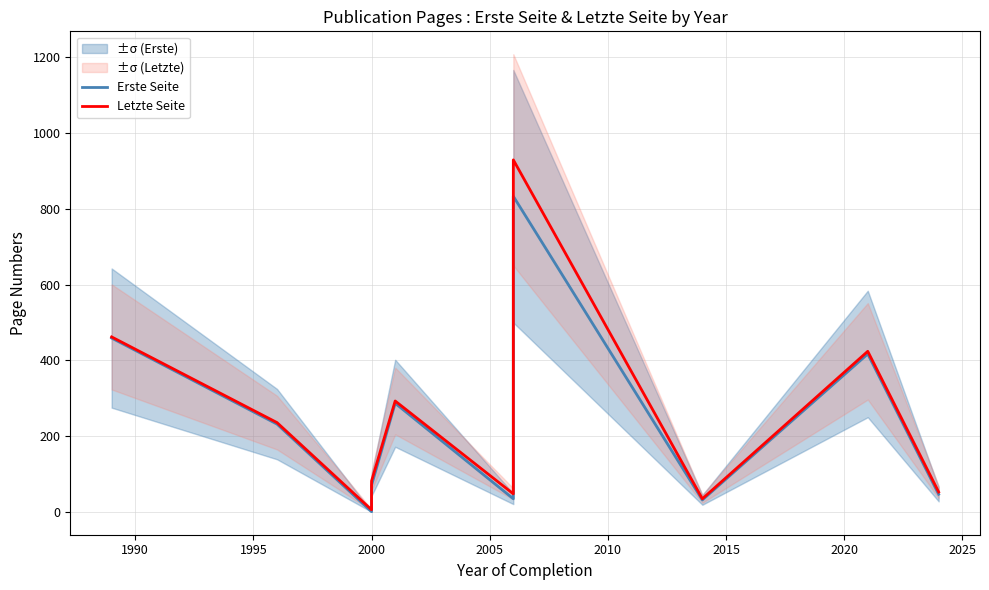

Which series has the largest range (max minus min)?

Letzte Seite